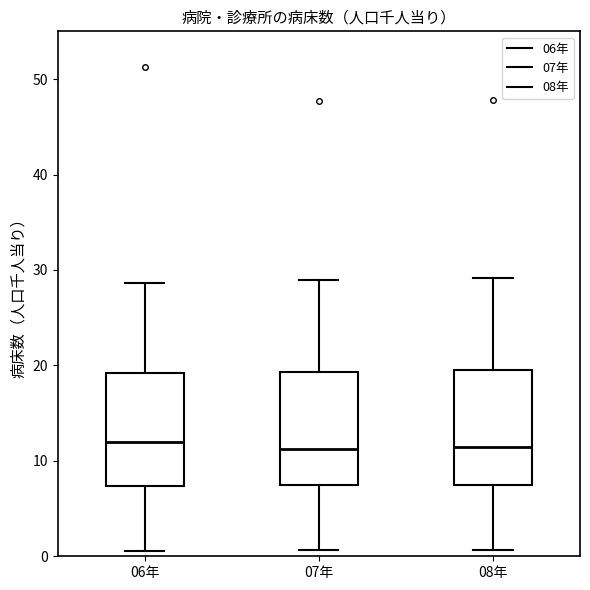

Where does the upper whisker of the box for 07年 end on the y-axis? The values are not printed on the chart, so give them approximately, as read against the axis.

29